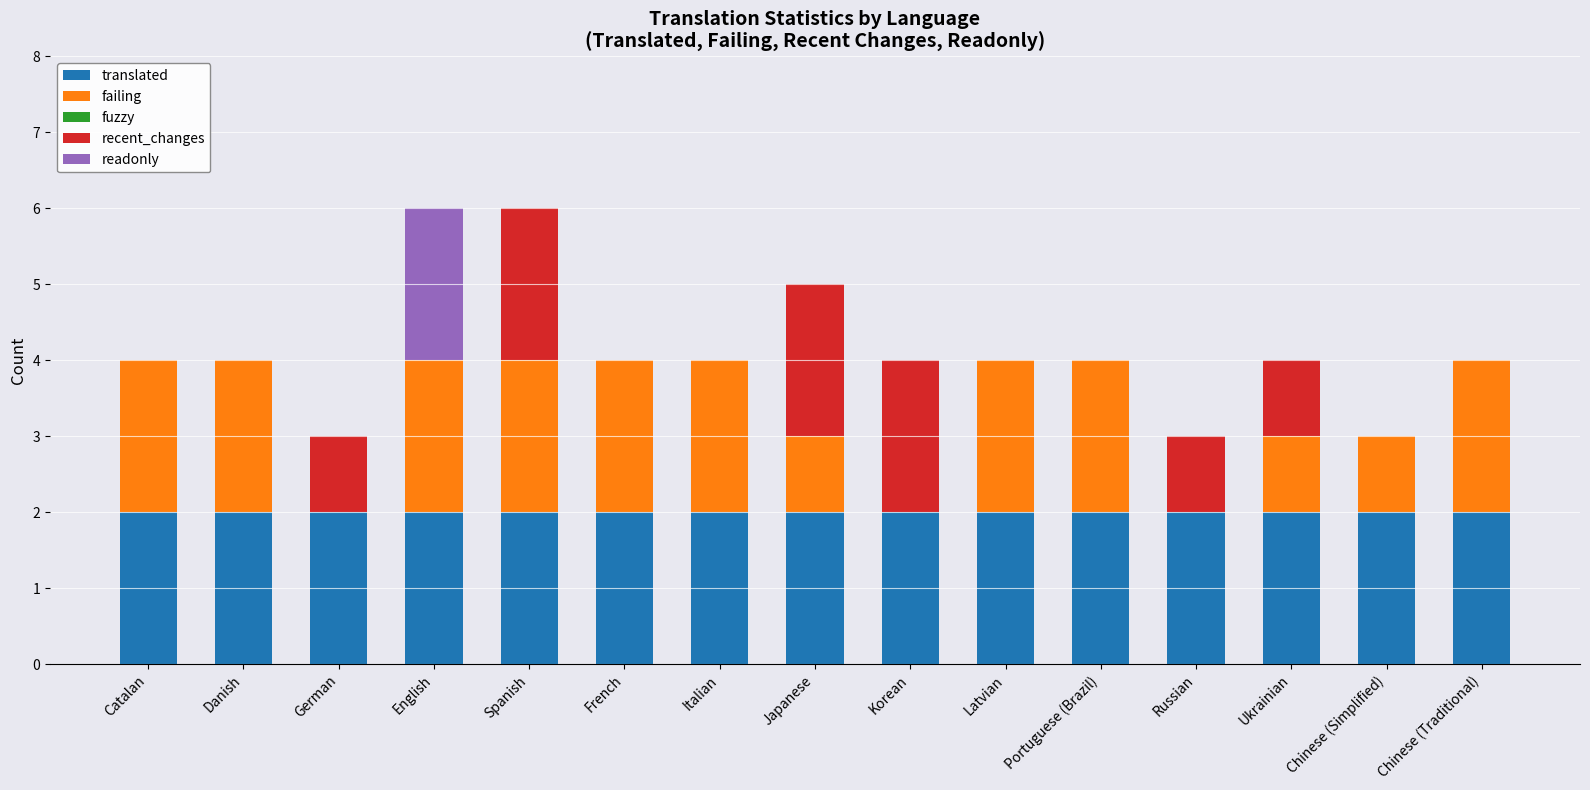

What is the total value across all series at Spanish?

6